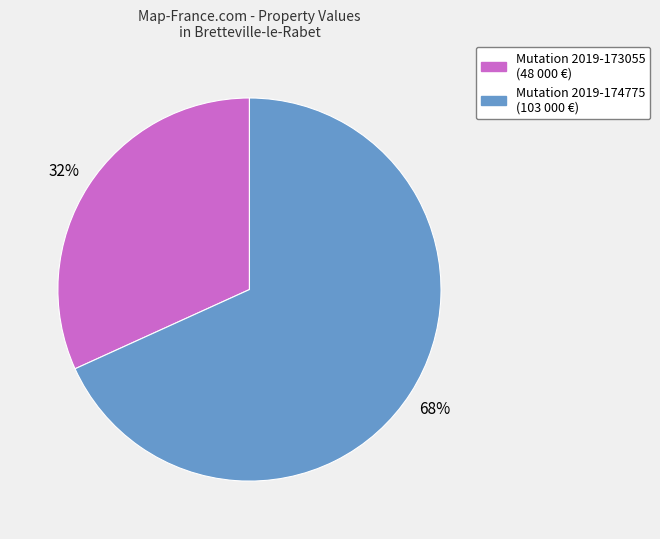

To the nearest percent, what is the average slice percentage?

50%